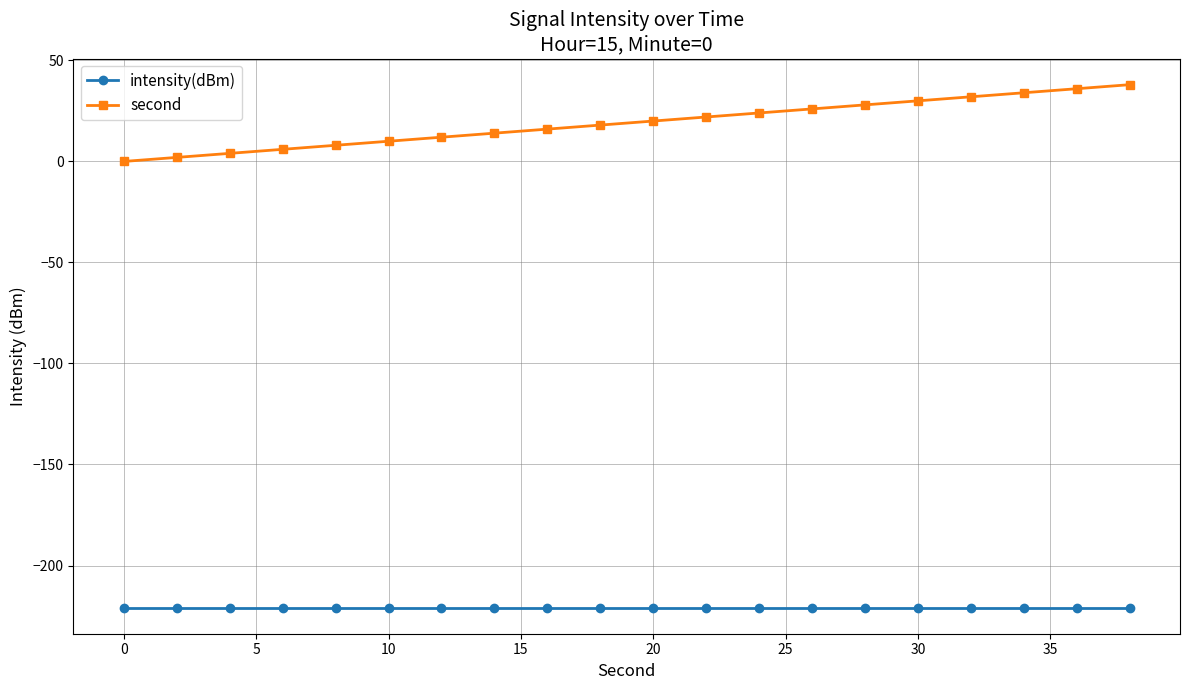

List the series in order of their peak value, highest first.

second, intensity(dBm)